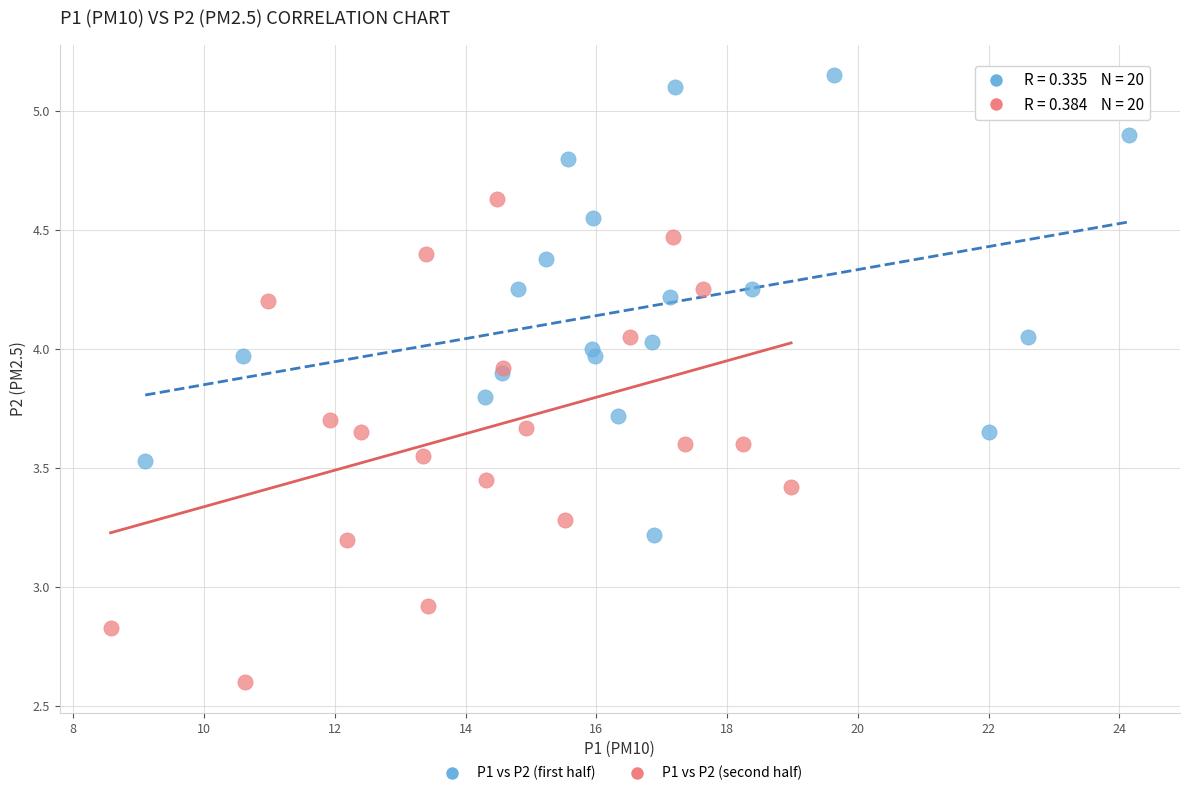

Which series reaches the minimum Y coordinate?

P1 vs P2 (second half)